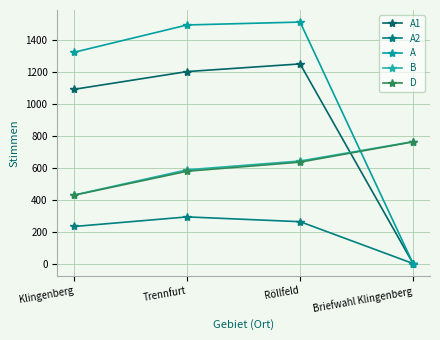

How many distinct data groups are displayed?

5